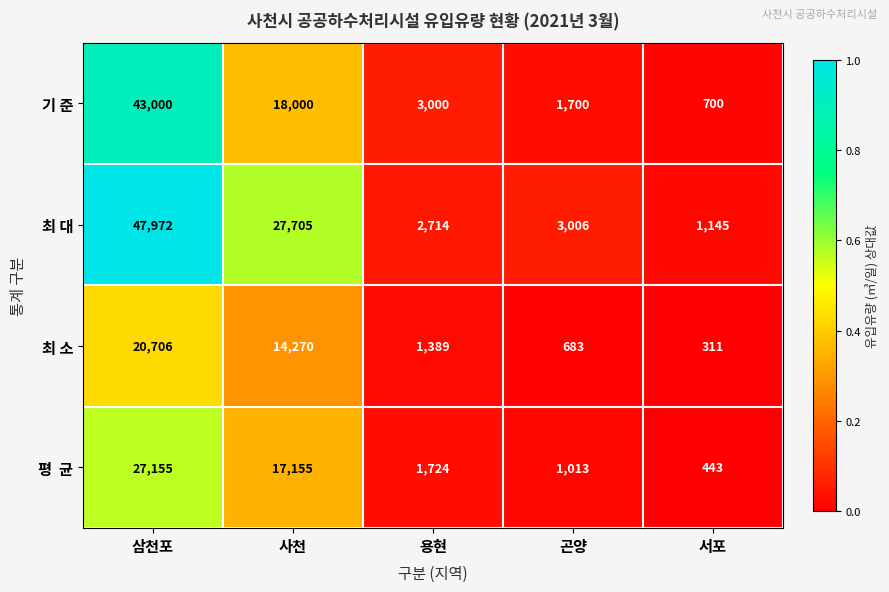

What is the difference between the second highest and minimum values in the 기 준 series?

17300